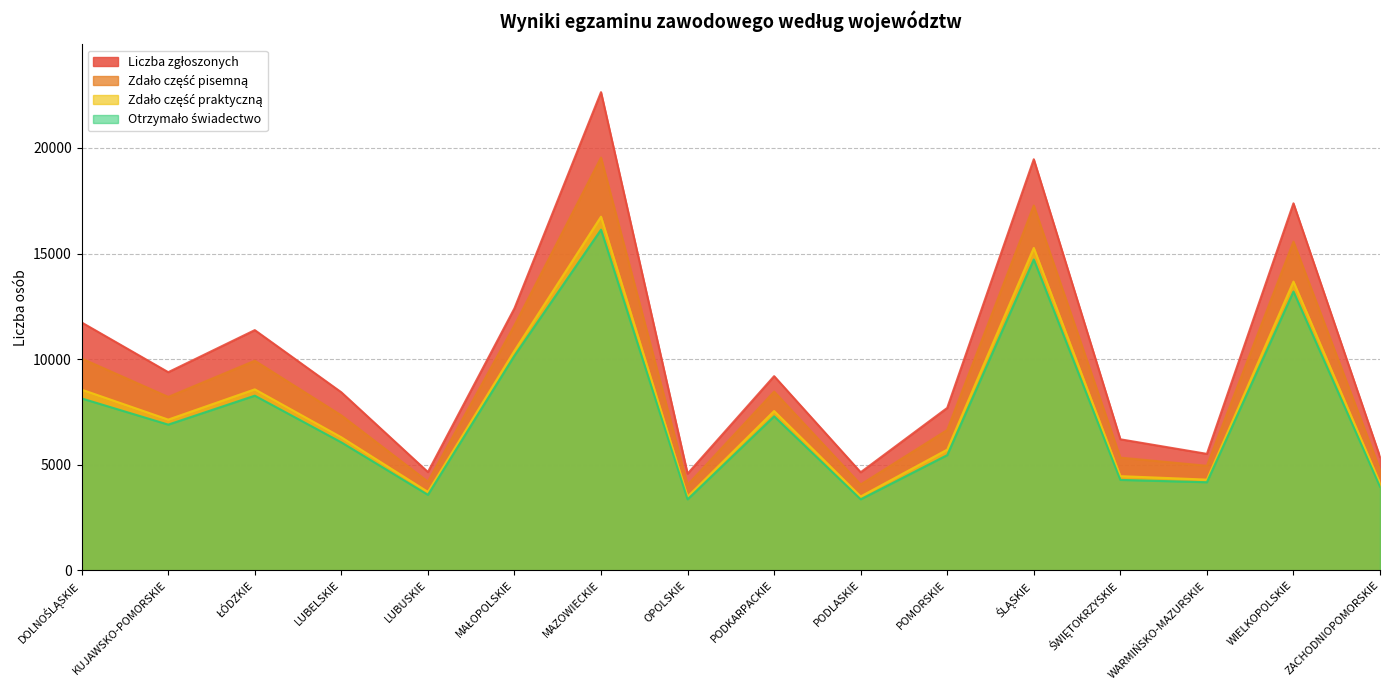

Reading right to left, extract all data points from this chart.

Liczba zgłoszonych: ZACHODNIOPOMORSKIE=5363	WIELKOPOLSKIE=17378	WARMIŃSKO-MAZURSKIE=5510	ŚWIĘTOKRZYSKIE=6200	ŚLĄSKIE=19465	POMORSKIE=7687	PODLASKIE=4638	PODKARPACKIE=9191	OPOLSKIE=4572	MAZOWIECKIE=22644	MAŁOPOLSKIE=12404	LUBUSKIE=4649	LUBELSKIE=8426	ŁÓDZKIE=11372	KUJAWSKO-POMORSKIE=9379	DOLNOŚLĄSKIE=11733
Zdało część pisemną: ZACHODNIOPOMORSKIE=4757	WIELKOPOLSKIE=15561	WARMIŃSKO-MAZURSKIE=4945	ŚWIĘTOKRZYSKIE=5332	ŚLĄSKIE=17273	POMORSKIE=6641	PODLASKIE=4059	PODKARPACKIE=8460	OPOLSKIE=4042	MAZOWIECKIE=19545	MAŁOPOLSKIE=11597	LUBUSKIE=4195	LUBELSKIE=7332	ŁÓDZKIE=9922	KUJAWSKO-POMORSKIE=8208	DOLNOŚLĄSKIE=10026
Zdało część praktyczną: ZACHODNIOPOMORSKIE=4122	WIELKOPOLSKIE=13671	WARMIŃSKO-MAZURSKIE=4290	ŚWIĘTOKRZYSKIE=4455	ŚLĄSKIE=15265	POMORSKIE=5710	PODLASKIE=3491	PODKARPACKIE=7540	OPOLSKIE=3482	MAZOWIECKIE=16746	MAŁOPOLSKIE=10393	LUBUSKIE=3708	LUBELSKIE=6295	ŁÓDZKIE=8566	KUJAWSKO-POMORSKIE=7133	DOLNOŚLĄSKIE=8552
Otrzymało świadectwo: ZACHODNIOPOMORSKIE=3952	WIELKOPOLSKIE=13199	WARMIŃSKO-MAZURSKIE=4166	ŚWIĘTOKRZYSKIE=4277	ŚLĄSKIE=14717	POMORSKIE=5451	PODLASKIE=3357	PODKARPACKIE=7287	OPOLSKIE=3356	MAZOWIECKIE=16129	MAŁOPOLSKIE=10160	LUBUSKIE=3570	LUBELSKIE=6054	ŁÓDZKIE=8266	KUJAWSKO-POMORSKIE=6895	DOLNOŚLĄSKIE=8135